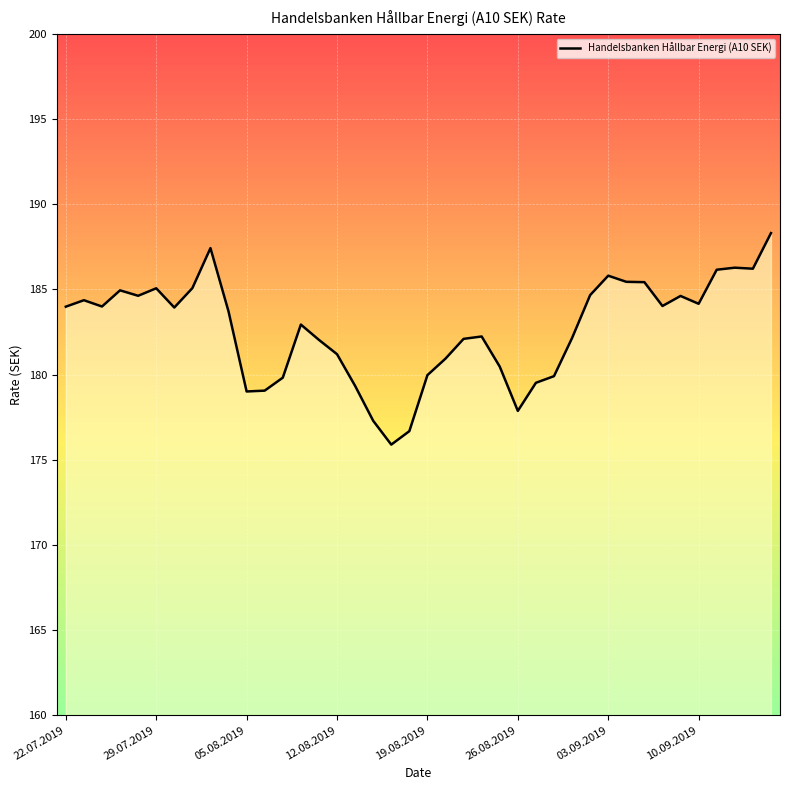

What is the minimum value shown in the chart?

175.9